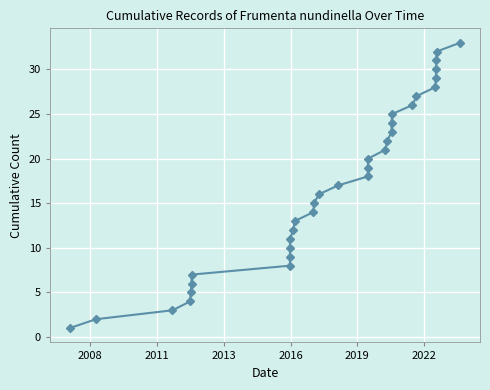

Is this an area chart (filled region under the line)?

No